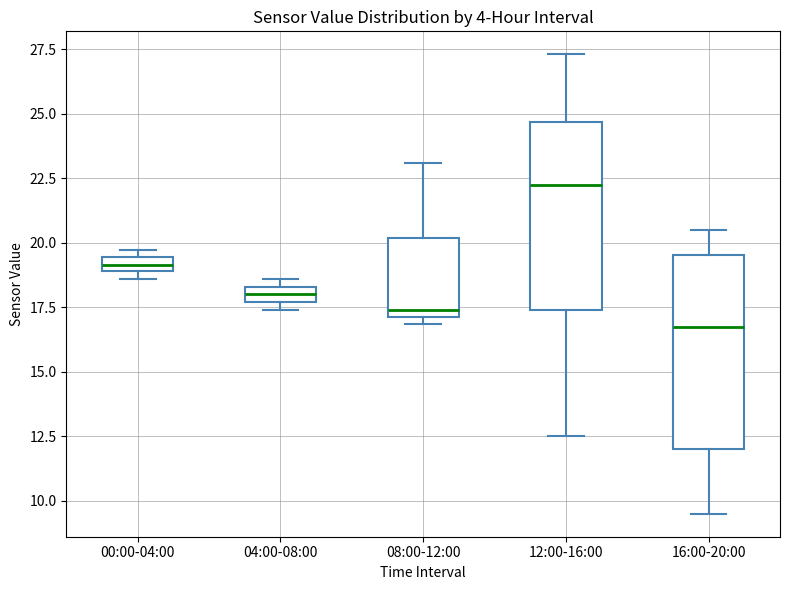

Which box has the lowest median line?

16:00-20:00